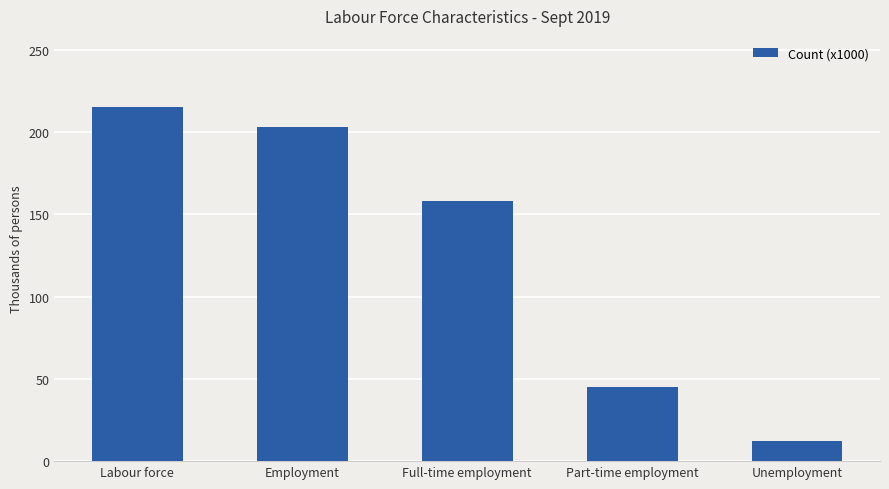

Rank the categories by value from lowest to highest.

Unemployment, Part-time employment, Full-time employment, Employment, Labour force